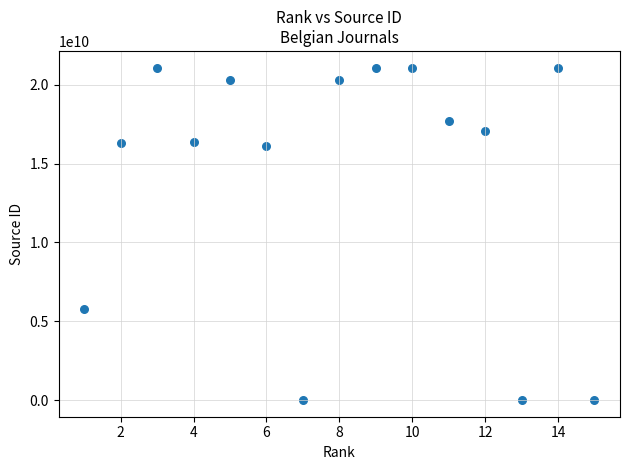

What Y value in the scatter plot is closest to 10550173925?

5800227104